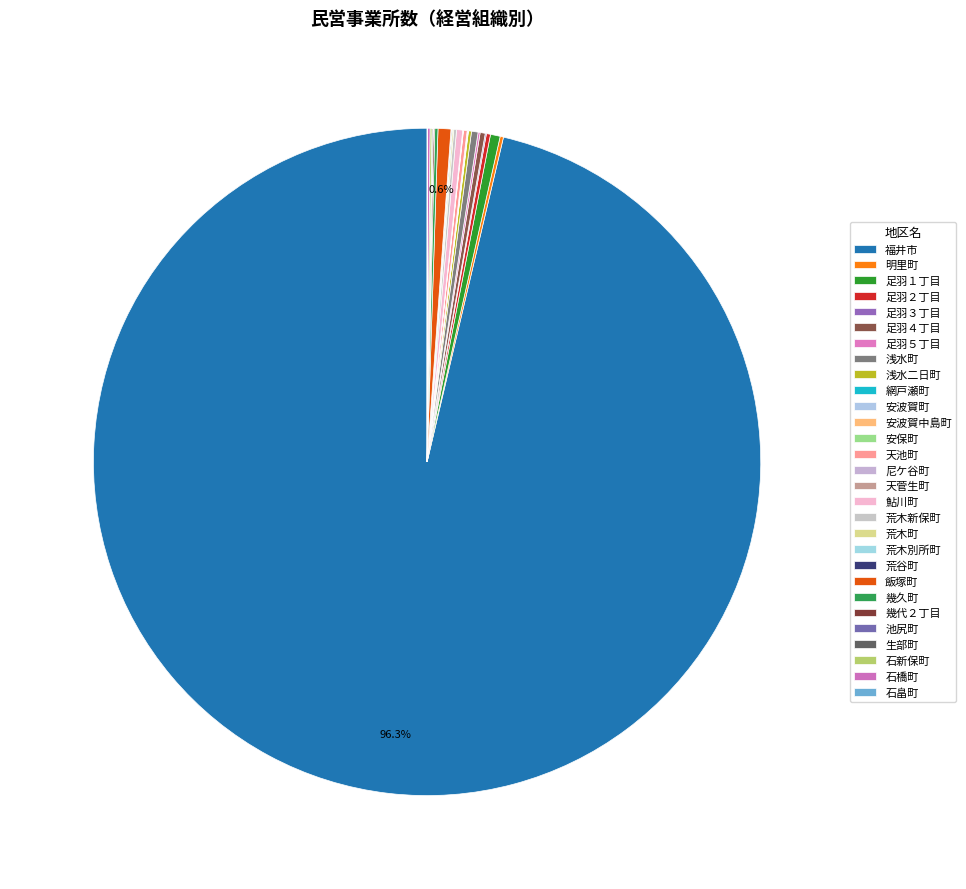

To the nearest percent, what is the difference between the largest and smallest slice percentages?

96%